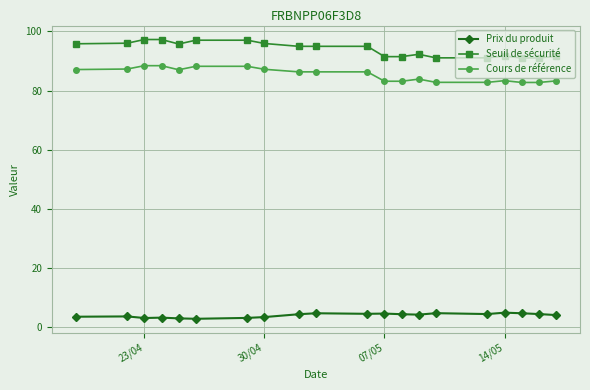

At how many categories does at least one series exceed 80?

20